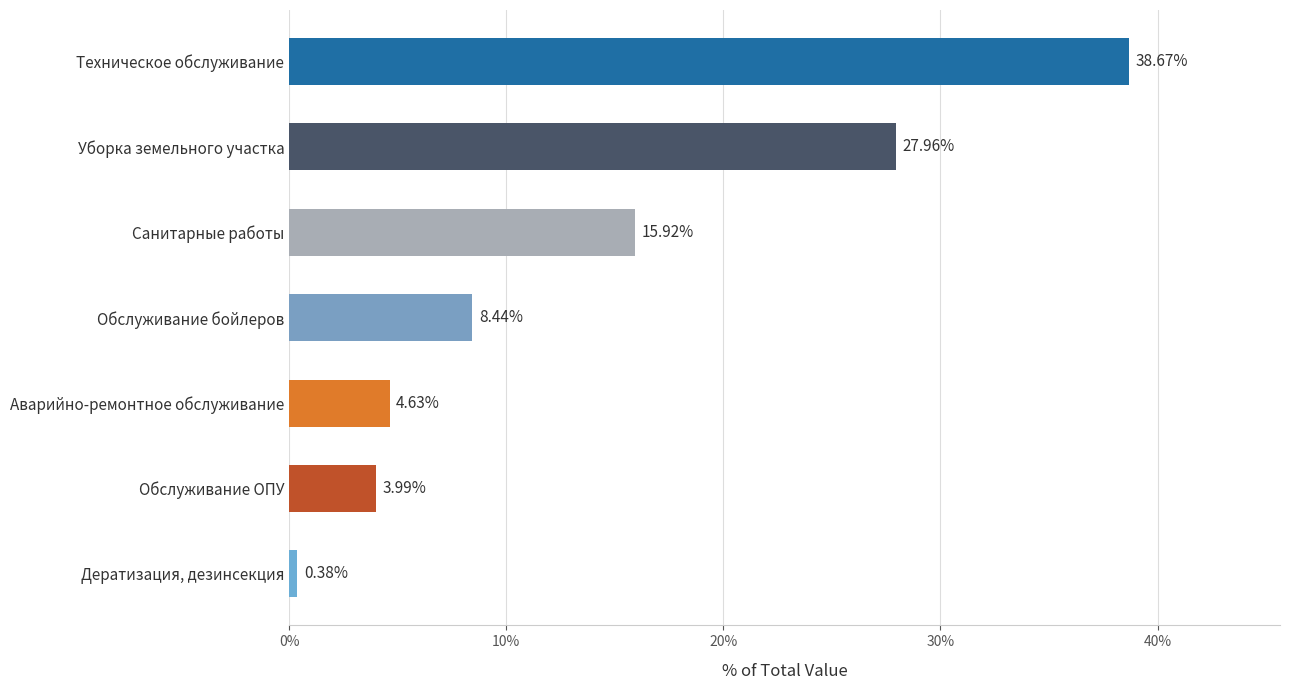

Where is the data nearest to the value 19?

Санитарные работы